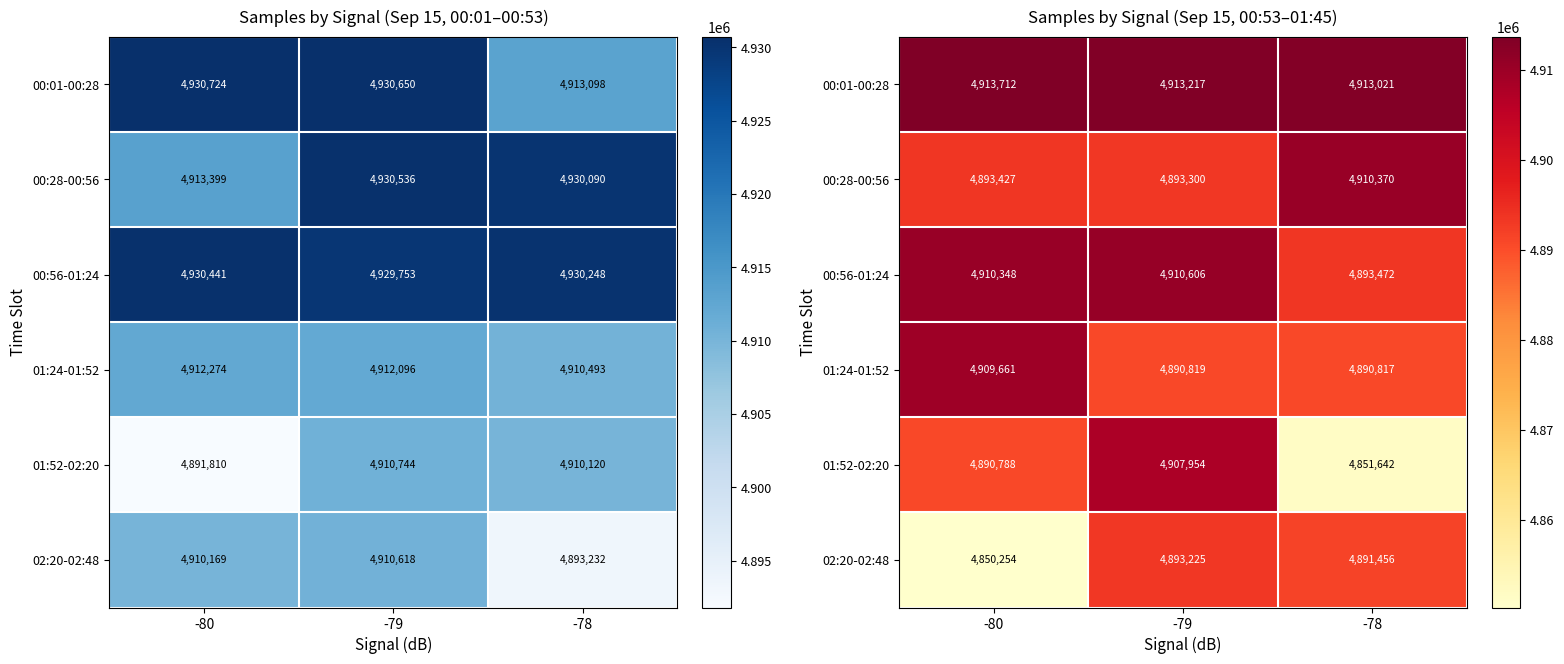

Count the number of data series in this chart.

6